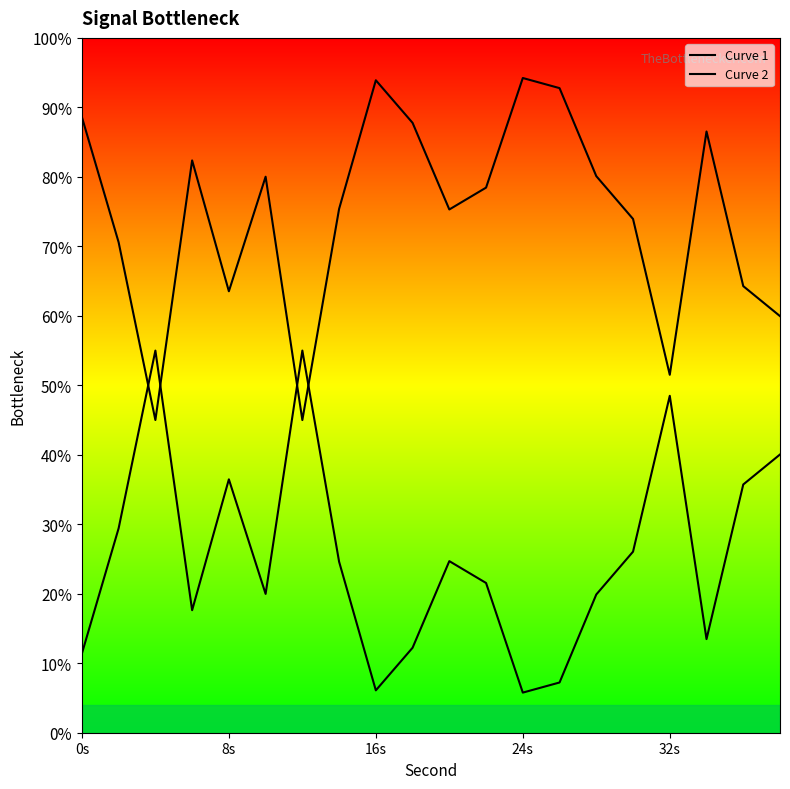

What is the value of the Curve 2 point at the 8th from the left?

75.4